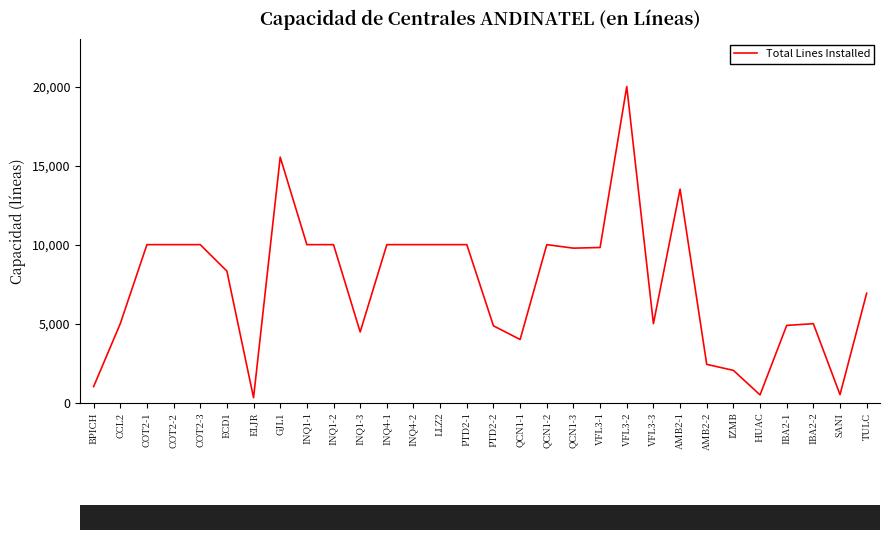

What position from the left is INQ4-1?

12